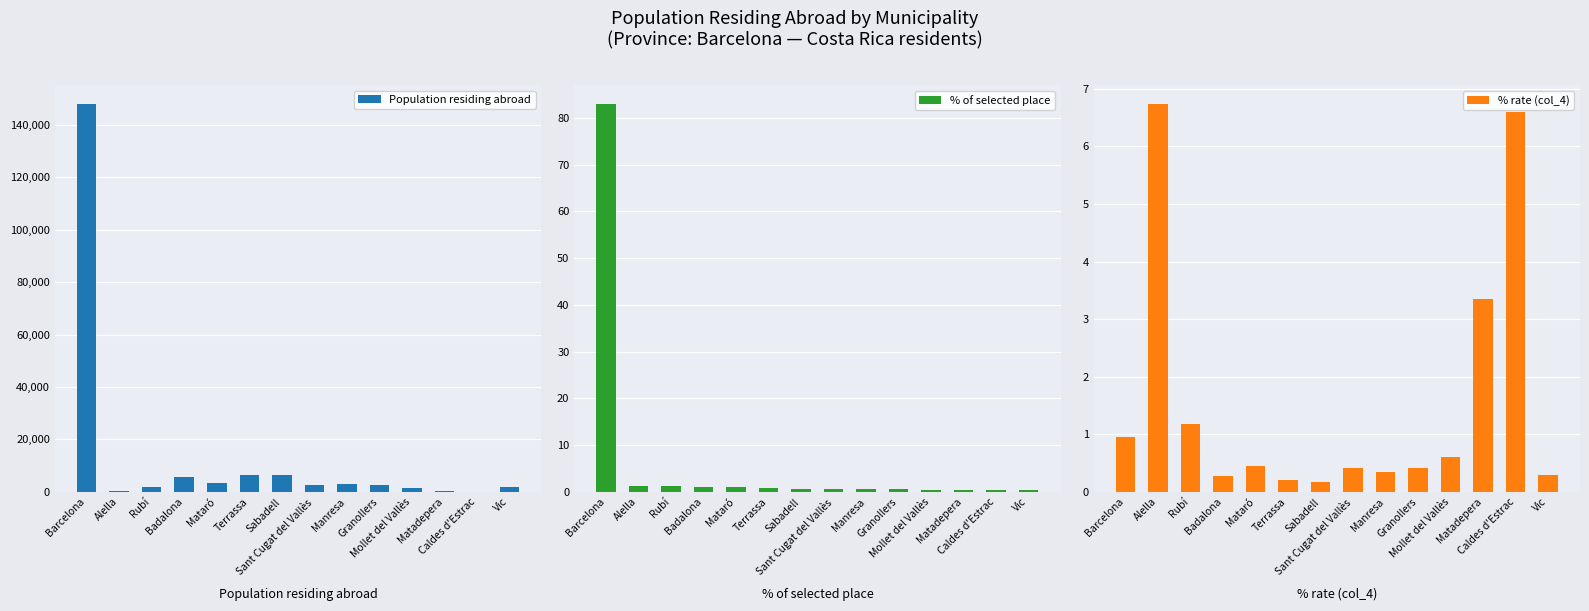

The % of selected place series shows 0.4 at Sant Cugat del Vallès. True or false?

False